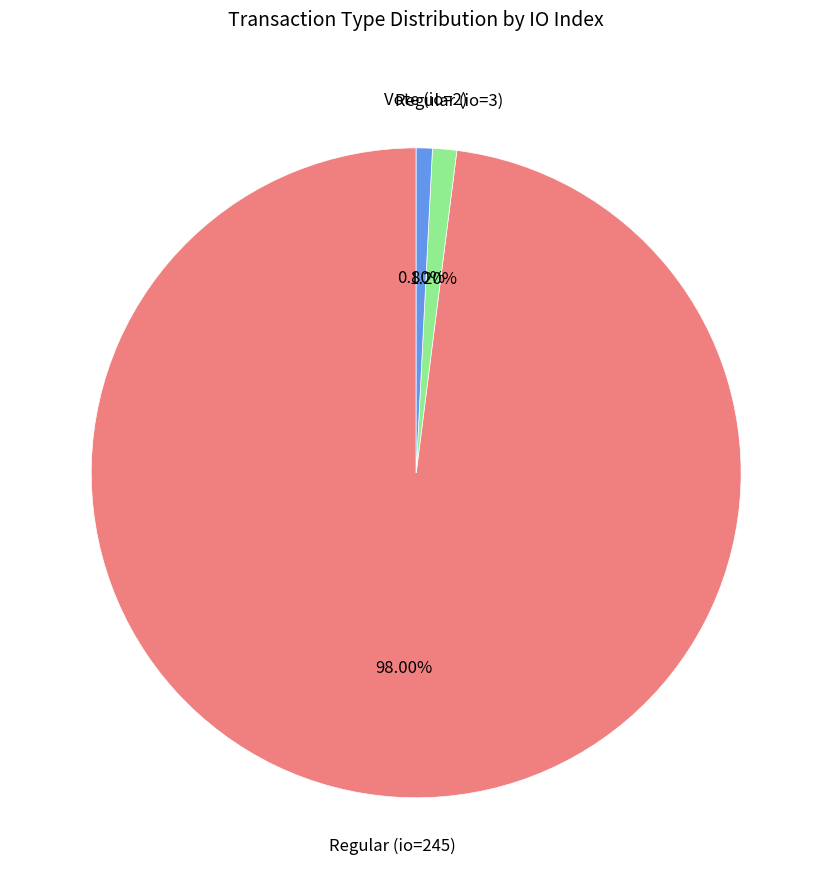

How many segments does this pie chart have?

3